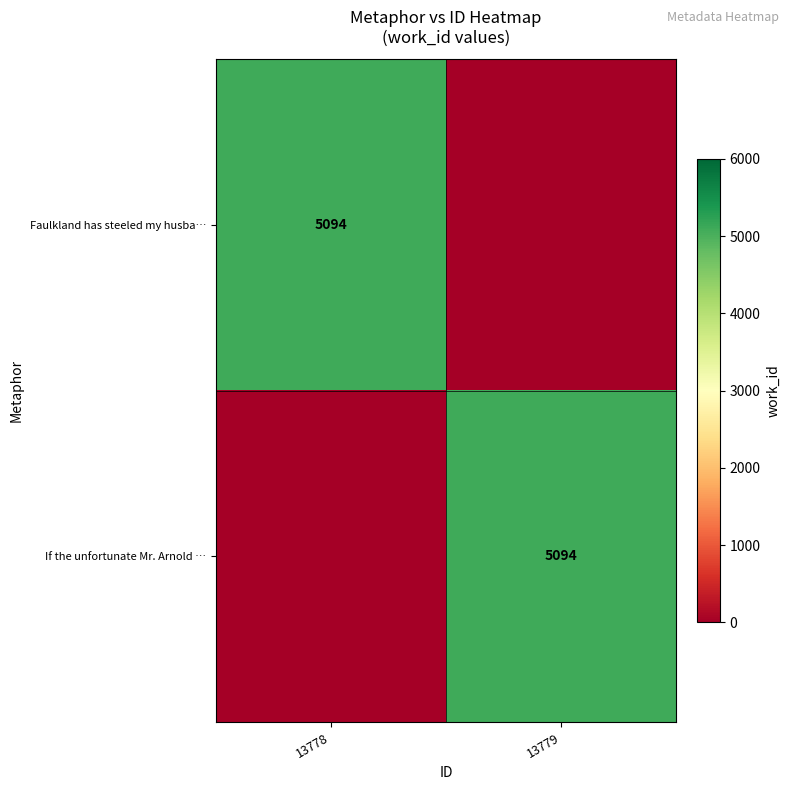

The value of If the unfortunate Mr. Arnold … at 13779 is 5094. True or false?

True